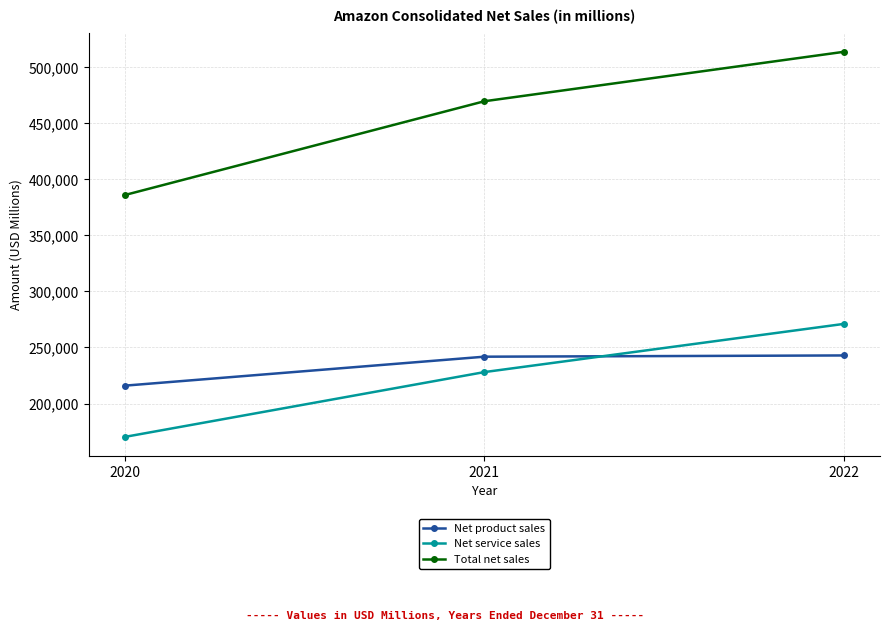

What is the approximate value of Net service sales at 2022, to the nearest 10?

271080